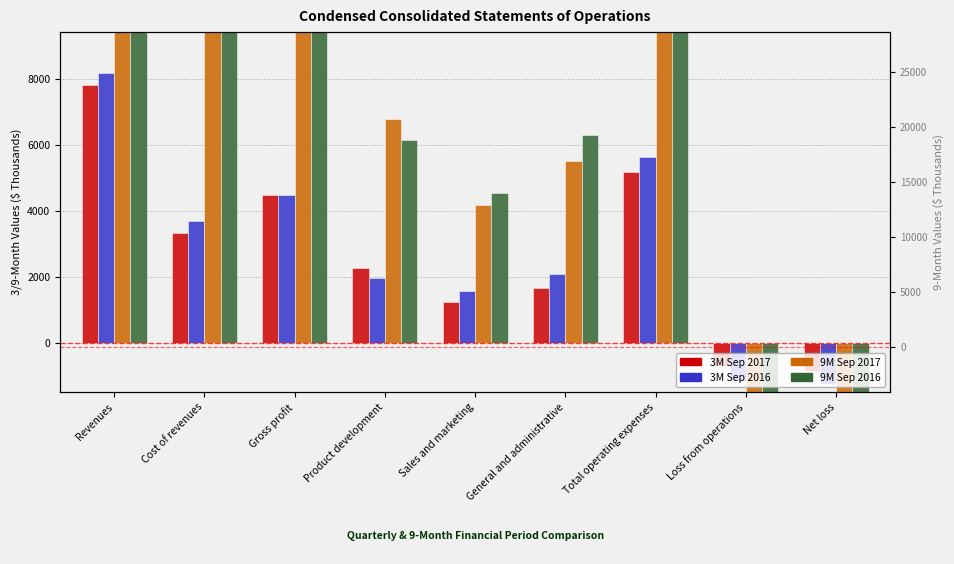

What position from the left is General and administrative?

6